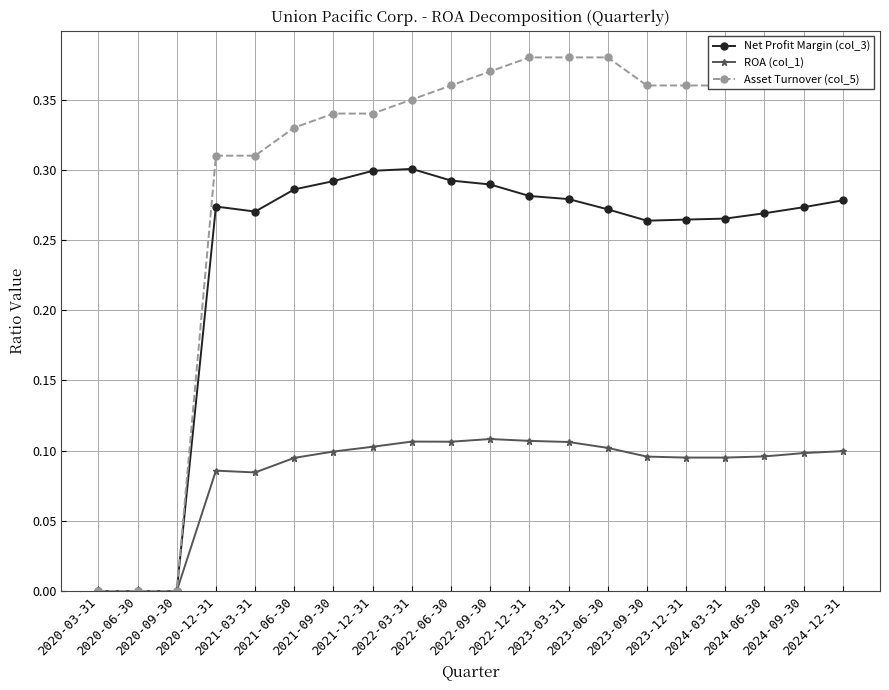

Rank the series by their maximum value, from highest to lowest.

Asset Turnover (col_5), Net Profit Margin (col_3), ROA (col_1)